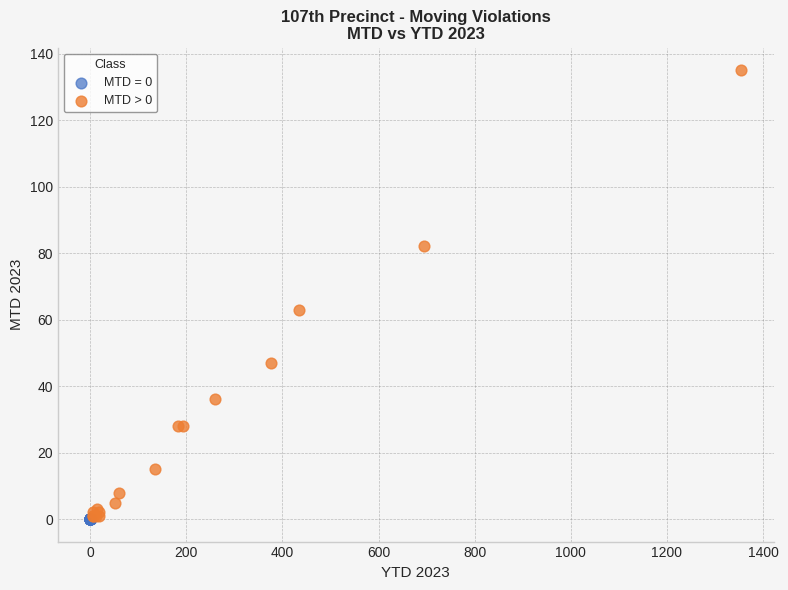

What are all the series names shown in the legend?

MTD = 0, MTD > 0